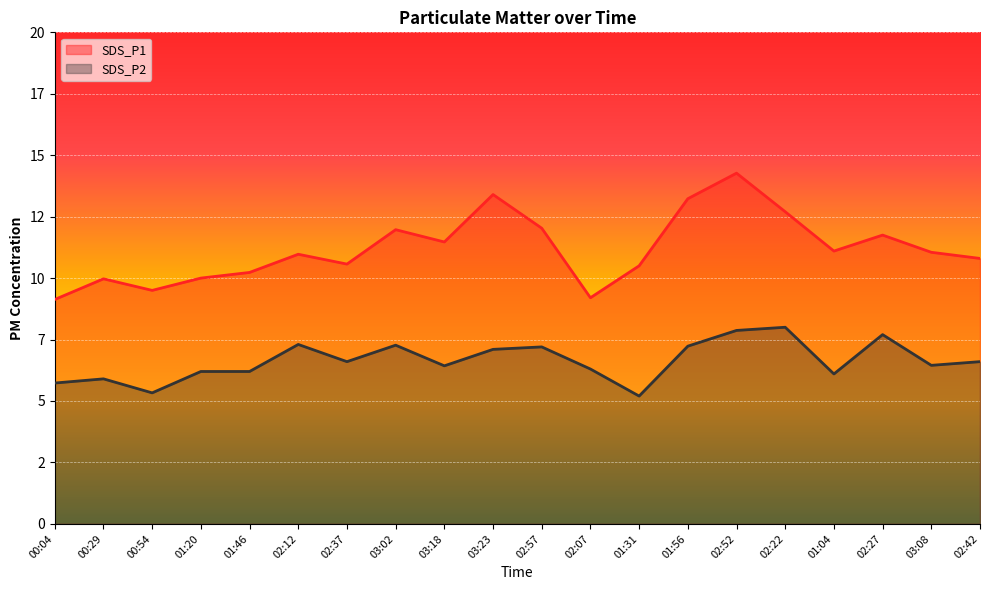

What is the difference between the maximum and minimum values in the SDS_P1 series?

5.1